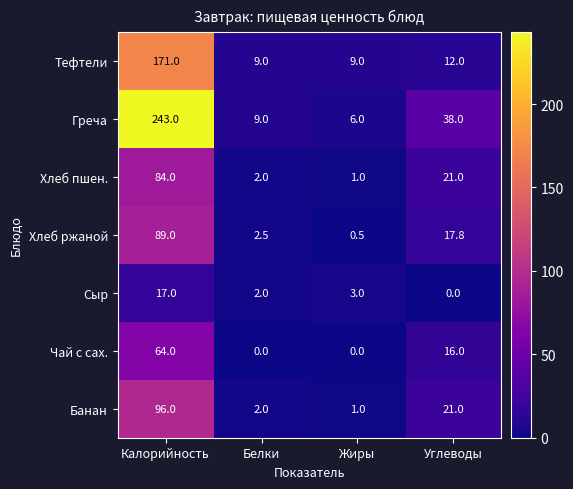

Is it true that Чай с сах. equals 0.0 at Белки?

True